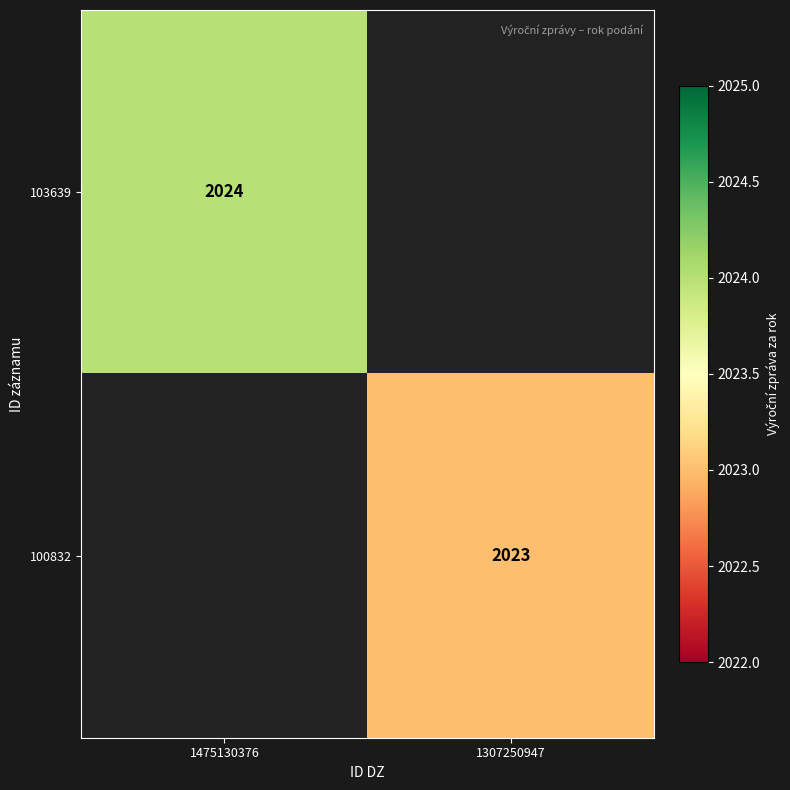

The 100832 series shows 2023 at 1307250947. True or false?

True